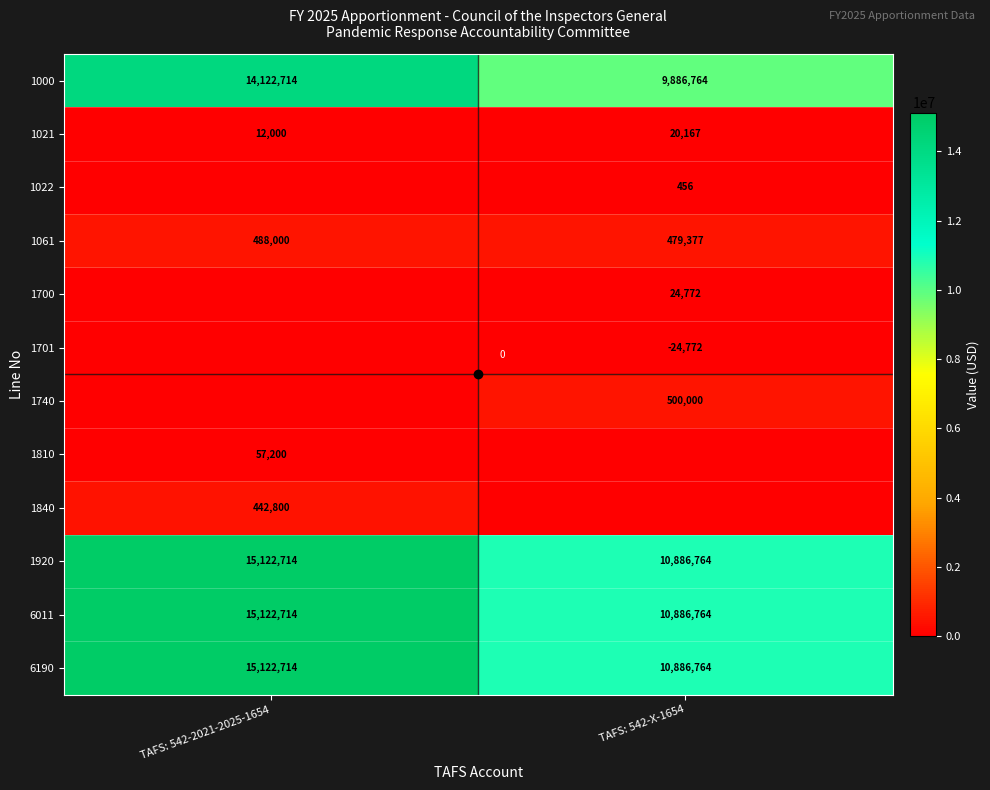

Is it true that 1000 equals 14122714 at TAFS: 542-2021-2025-1654?

True